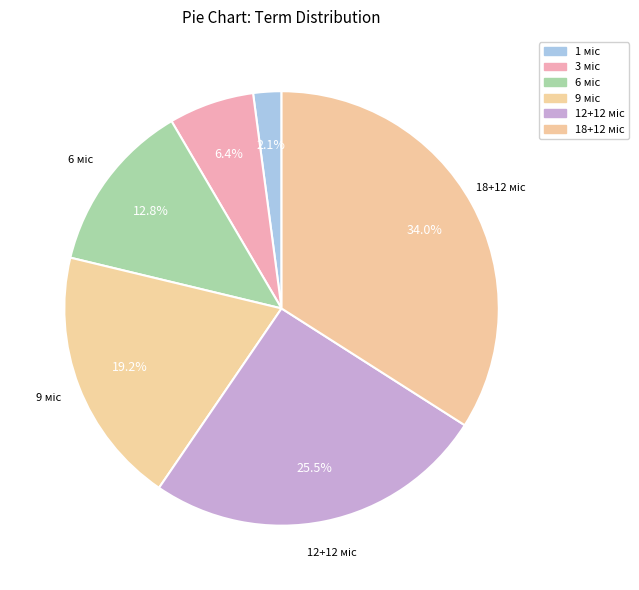

Which category has the biggest portion of the pie?

18+12 міс